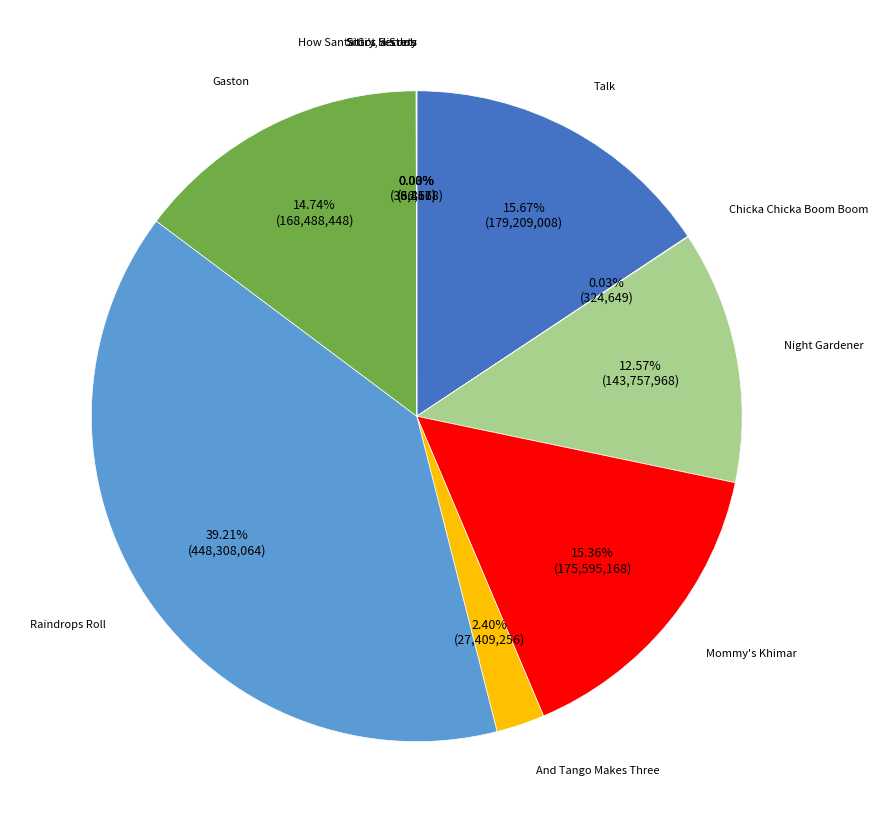

Is there a majority slice in this chart?

No